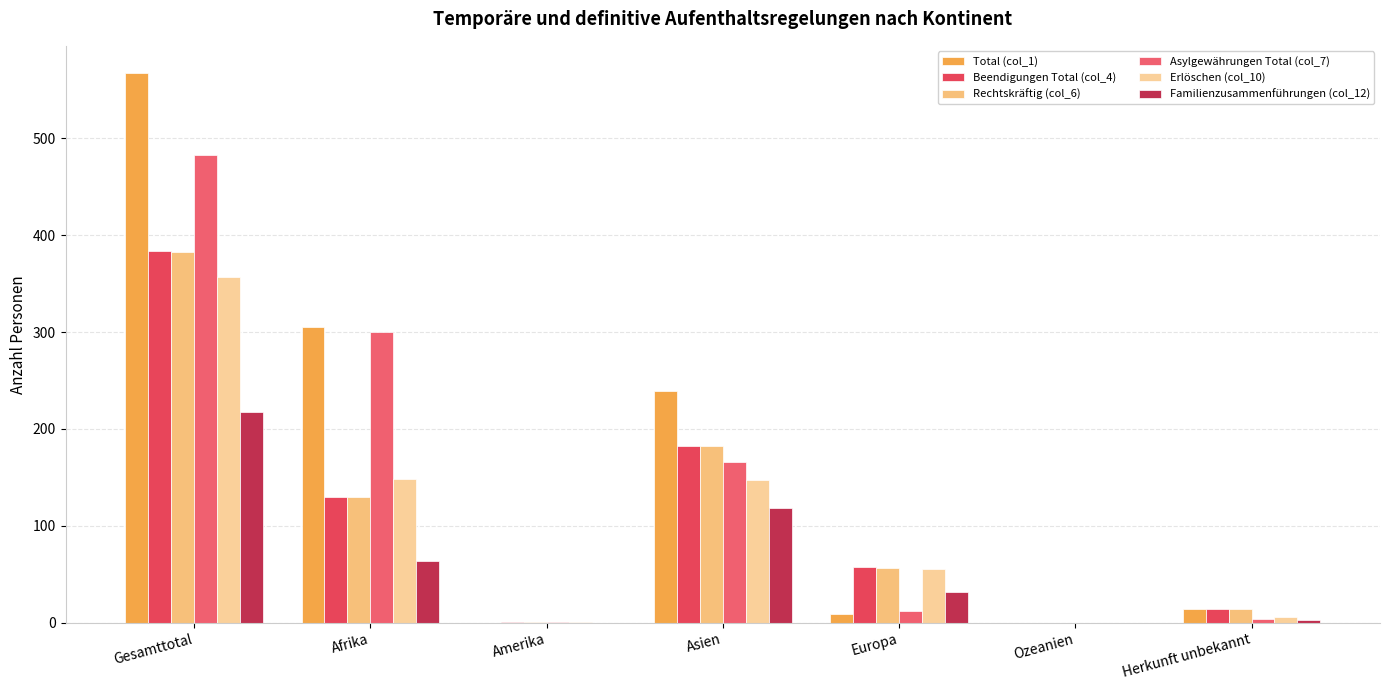

Count the number of categories in the chart.

7